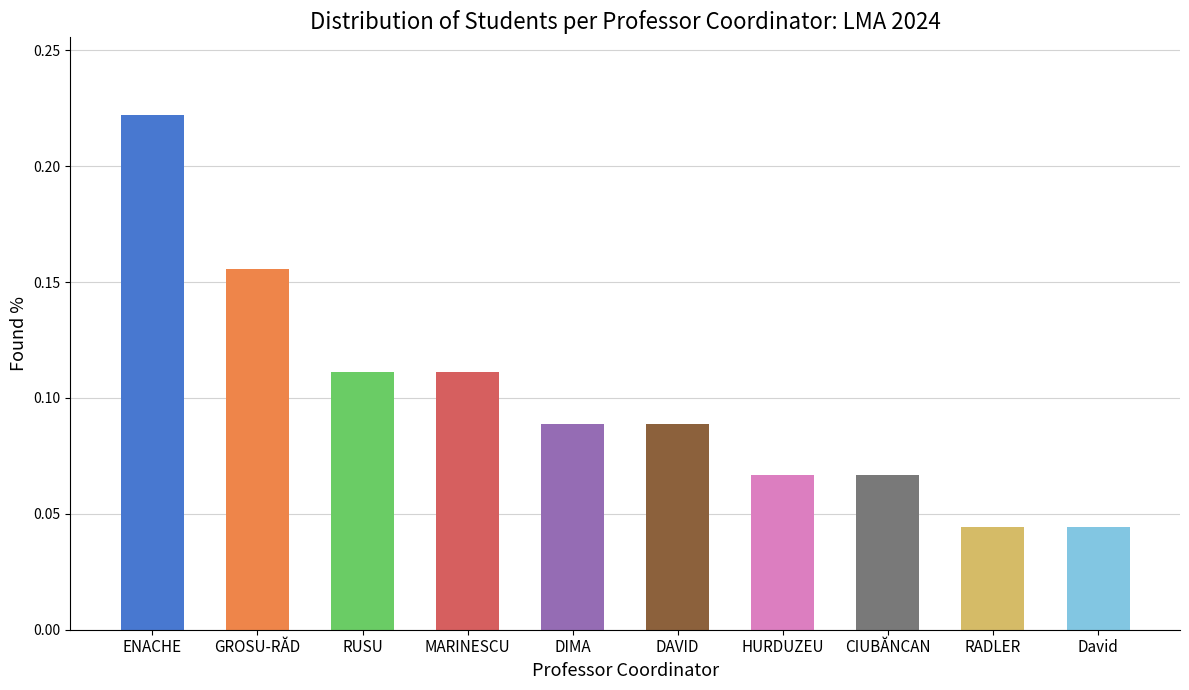

What is the sum of all values?

1.0